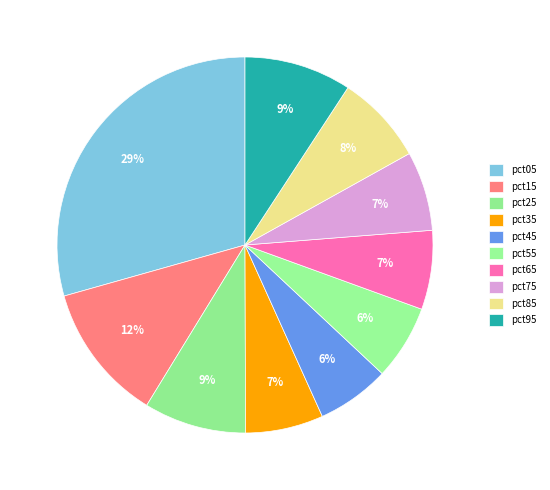

Does pct55 account for over 50% of the chart?

No